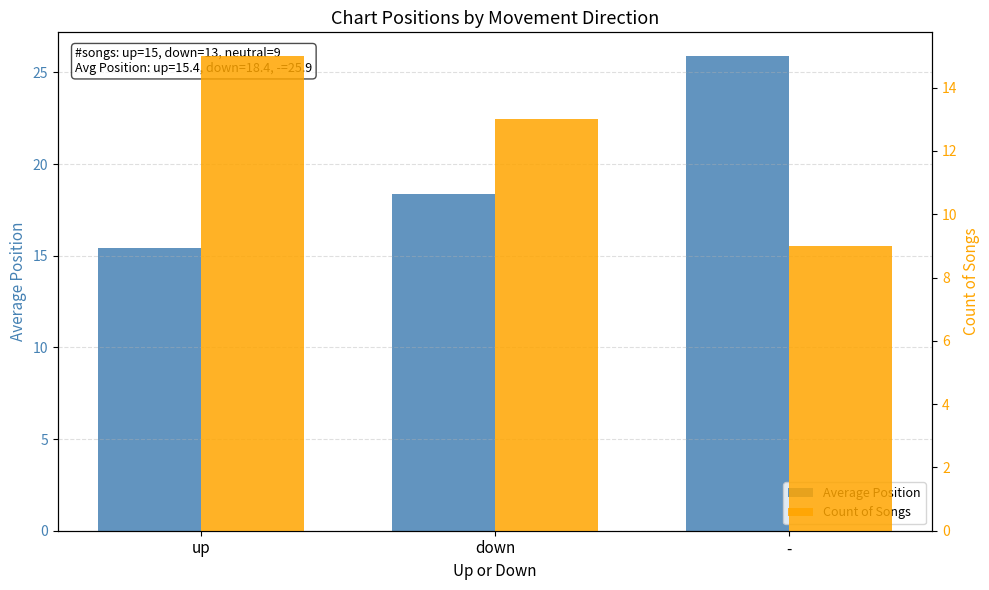

True or false: Count of Songs has a value of 2.0 at -.

False